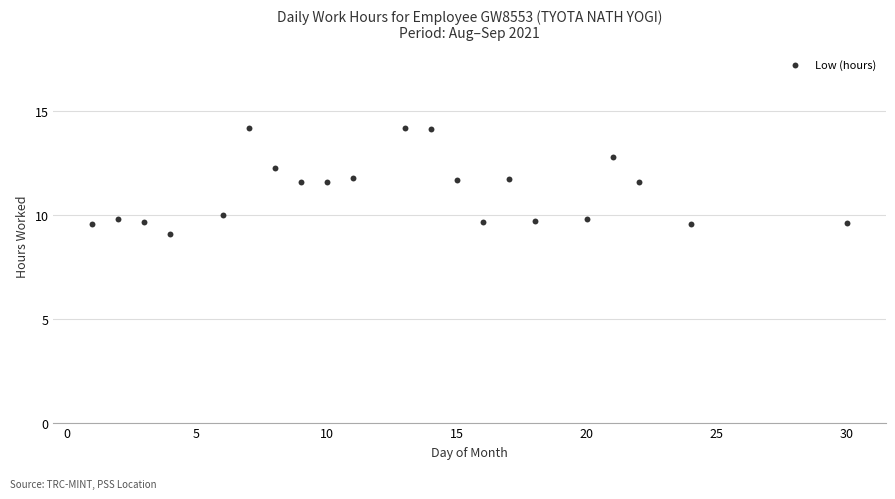

What is the range of X values (max minus min)?

29.0